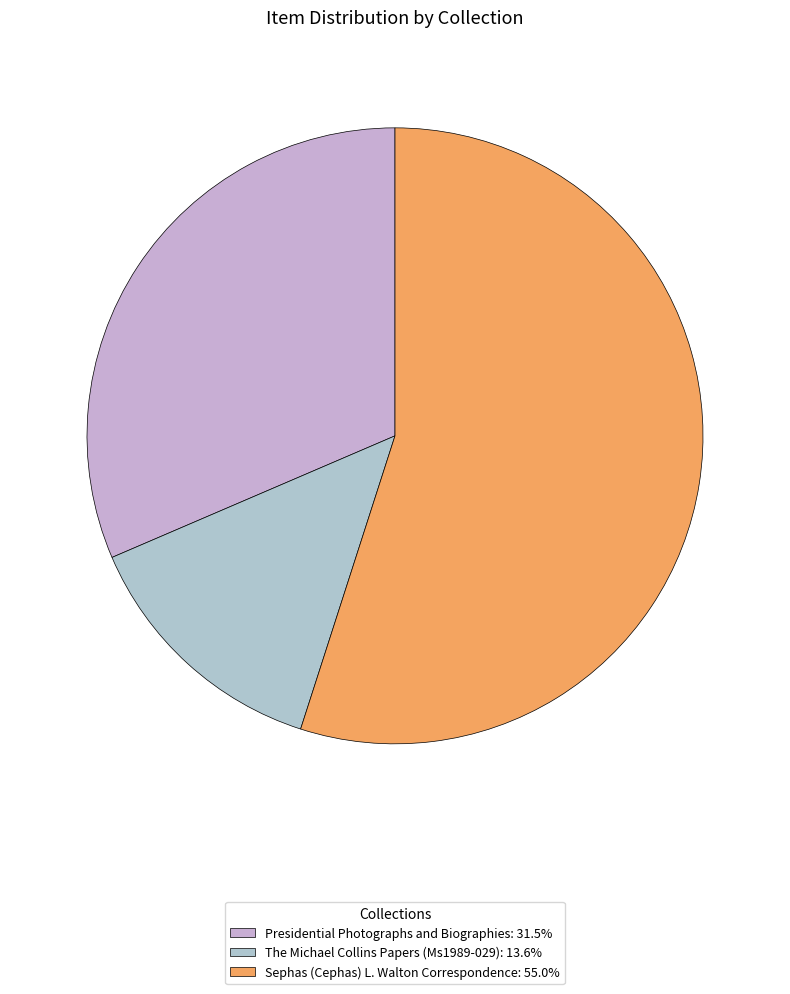

How many slices are in this pie chart?

3